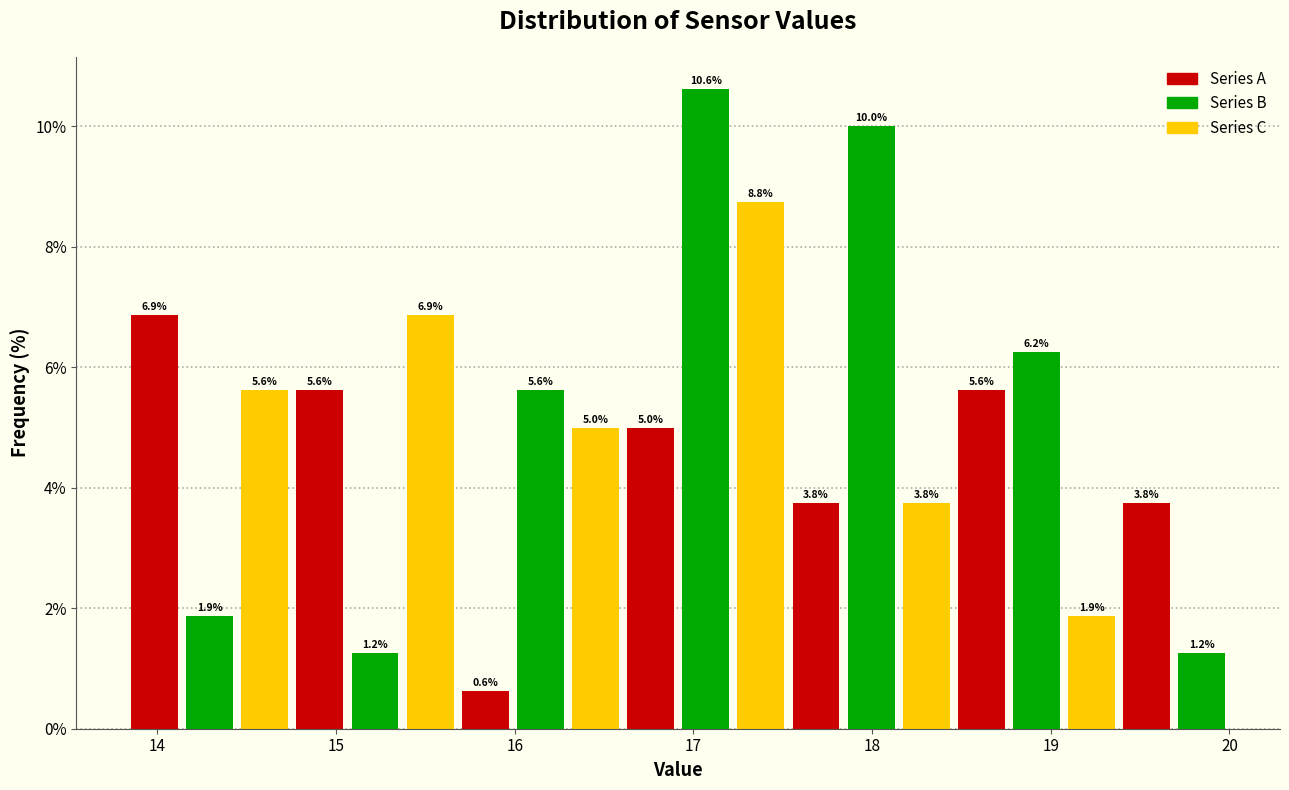

Read against the x-axis, roughly where is the centre of the tallest bar?

17.1